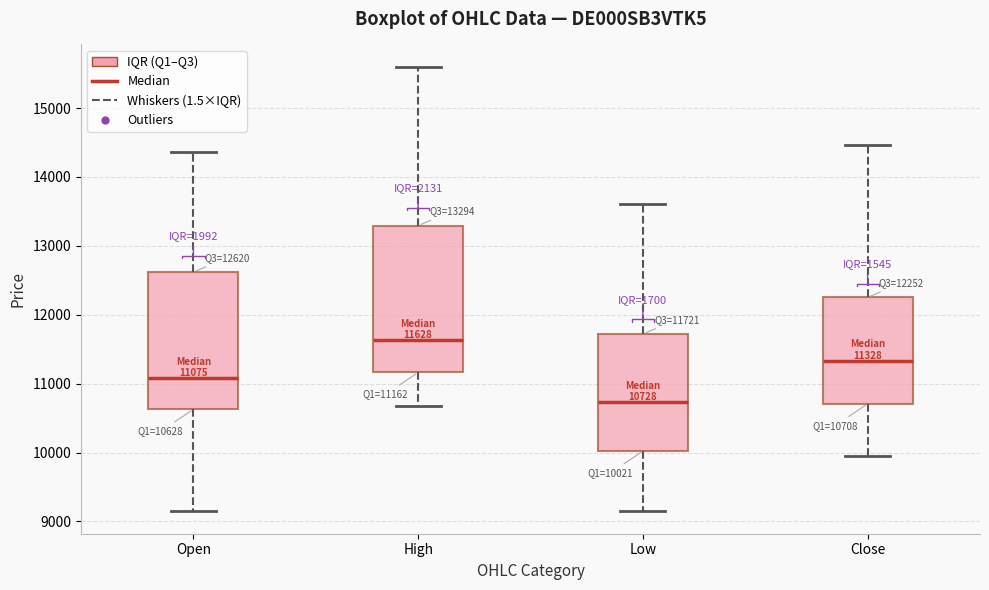

Which box has the highest median line?

High